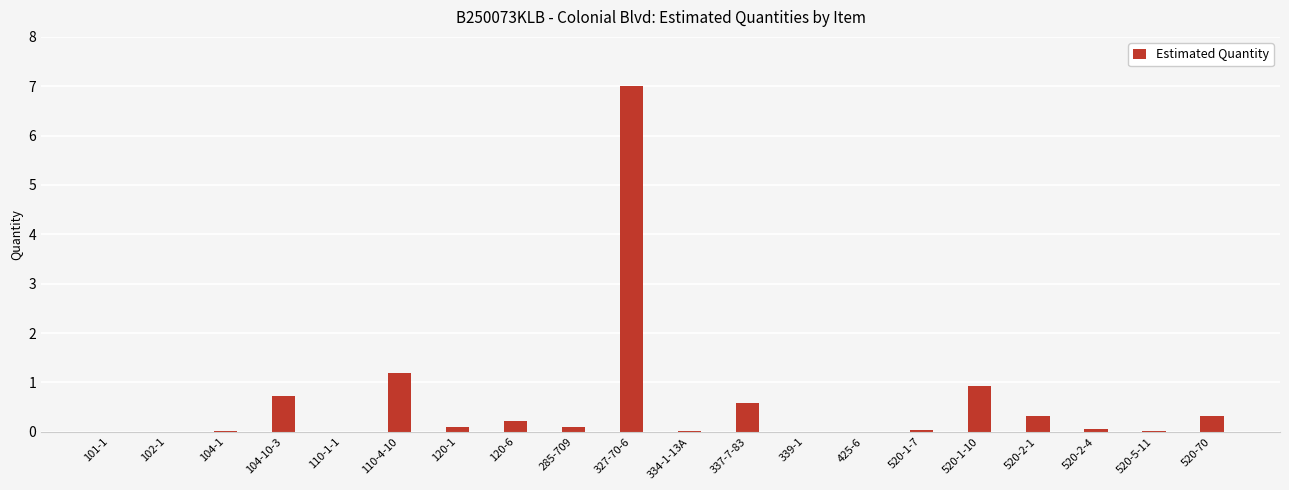

At which label is the value closest to 3?

110-4-10